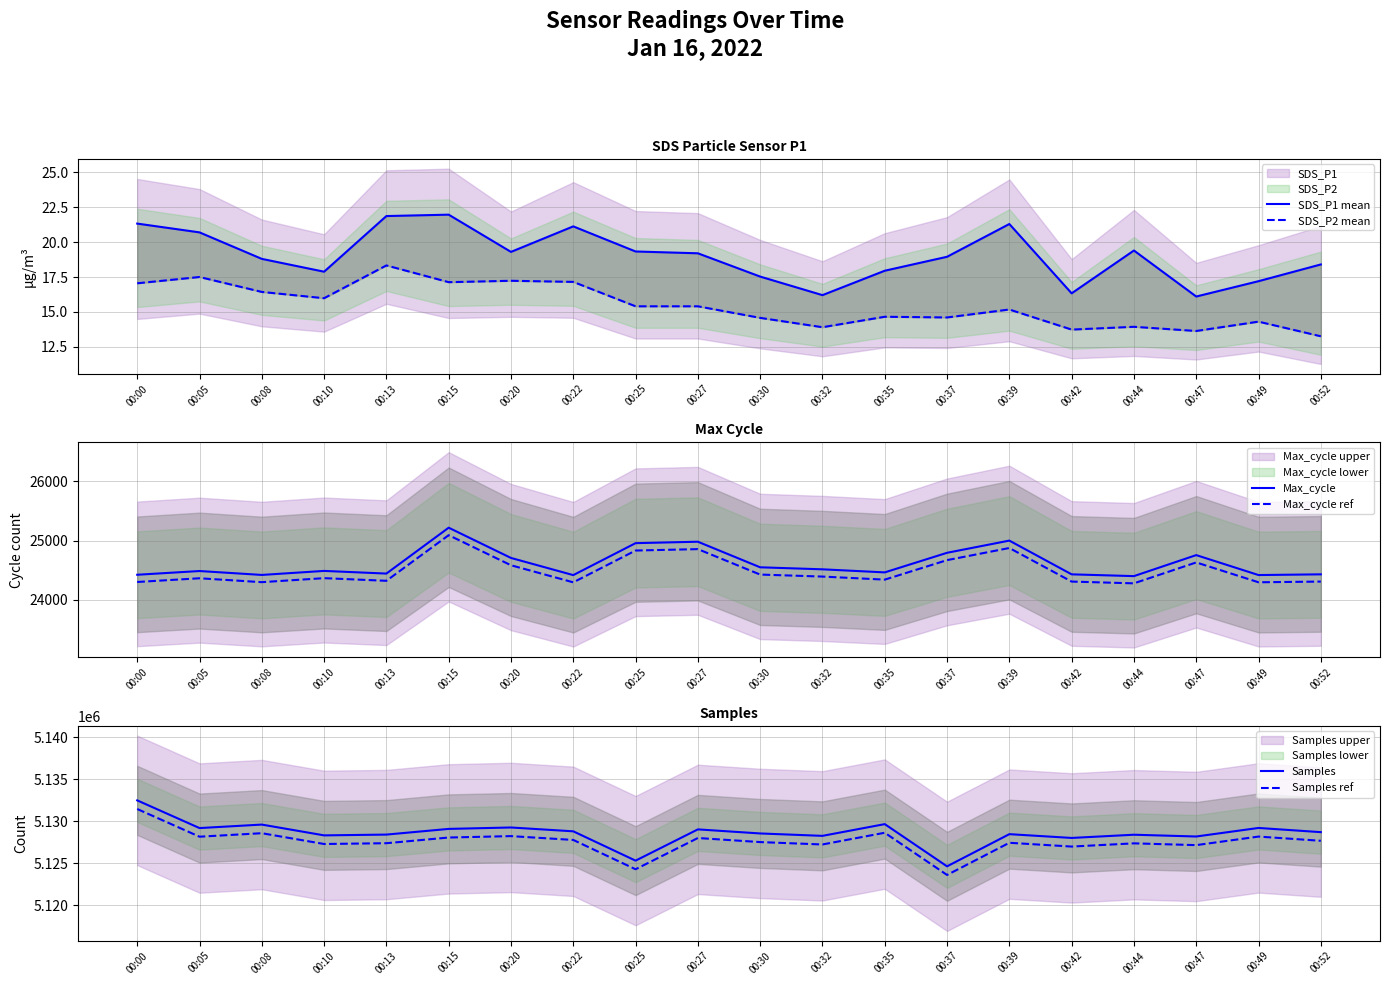

Reading right to left, list all the values displayed in this chart.

SDS_P1 mean: 00:52=18.4	00:49=17.2	00:47=16.1	00:44=19.4	00:42=16.3	00:39=21.3	00:37=18.9	00:35=17.9	00:32=16.2	00:30=17.5	00:27=19.2	00:25=19.3	00:22=21.1	00:20=19.3	00:15=22.0	00:13=21.9	00:10=17.9	00:08=18.8	00:05=20.7	00:00=21.3
SDS_P2 mean: 00:52=13.2	00:49=14.3	00:47=13.6	00:44=13.9	00:42=13.7	00:39=15.2	00:37=14.6	00:35=14.7	00:32=13.9	00:30=14.6	00:27=15.4	00:25=15.4	00:22=17.1	00:20=17.2	00:15=17.1	00:13=18.3	00:10=16.0	00:08=16.4	00:05=17.5	00:00=17.1
Max_cycle: 00:52=24431.0	00:49=24419.0	00:47=24756.0	00:44=24401.0	00:42=24431.0	00:39=25001.0	00:37=24795.0	00:35=24464.0	00:32=24516.0	00:30=24550.0	00:27=24982.0	00:25=24958.0	00:22=24418.0	00:20=24708.0	00:15=25219.0	00:13=24444.0	00:10=24489.0	00:08=24421.0	00:05=24487.0	00:00=24424.0
Max_cycle ref: 00:52=24308.8	00:49=24296.9	00:47=24632.2	00:44=24279.0	00:42=24308.8	00:39=24876.0	00:37=24671.0	00:35=24341.7	00:32=24393.4	00:30=24427.2	00:27=24857.1	00:25=24833.2	00:22=24295.9	00:20=24584.5	00:15=25092.9	00:13=24321.8	00:10=24366.6	00:08=24298.9	00:05=24364.6	00:00=24301.9
Samples: 00:52=5128705.0	00:49=5129205.0	00:47=5128188.0	00:44=5128399.0	00:42=5128017.0	00:39=5128466.0	00:37=5124639.0	00:35=5129660.0	00:32=5128265.0	00:30=5128550.0	00:27=5129034.0	00:25=5125316.0	00:22=5128804.0	00:20=5129260.0	00:15=5129092.0	00:13=5128415.0	00:10=5128322.0	00:08=5129606.0	00:05=5129191.0	00:00=5132485.0
Samples ref: 00:52=5127679.3	00:49=5128179.2	00:47=5127162.4	00:44=5127373.3	00:42=5126991.4	00:39=5127440.3	00:37=5123614.1	00:35=5128634.1	00:32=5127239.3	00:30=5127524.3	00:27=5128008.2	00:25=5124290.9	00:22=5127778.2	00:20=5128234.1	00:15=5128066.2	00:13=5127389.3	00:10=5127296.3	00:08=5128580.1	00:05=5128165.2	00:00=5131458.5